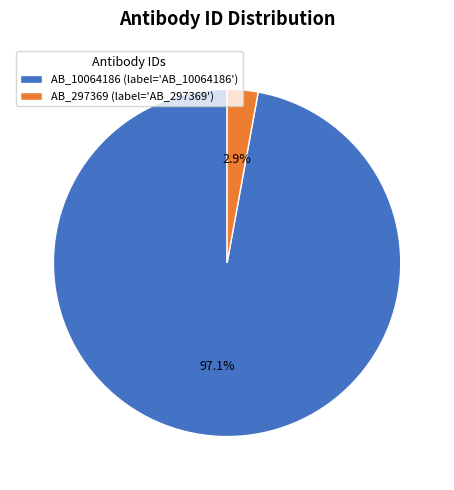

How many segments does this pie chart have?

2